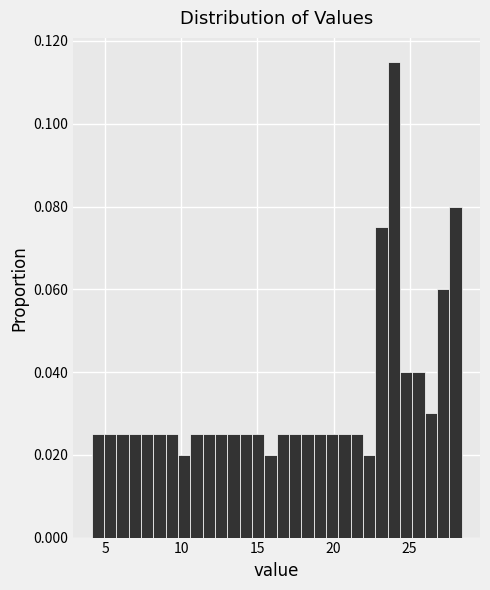

Around what value on the x-axis is the tallest bar? Give the approximate position of its centre, as read against the axis.

24.0